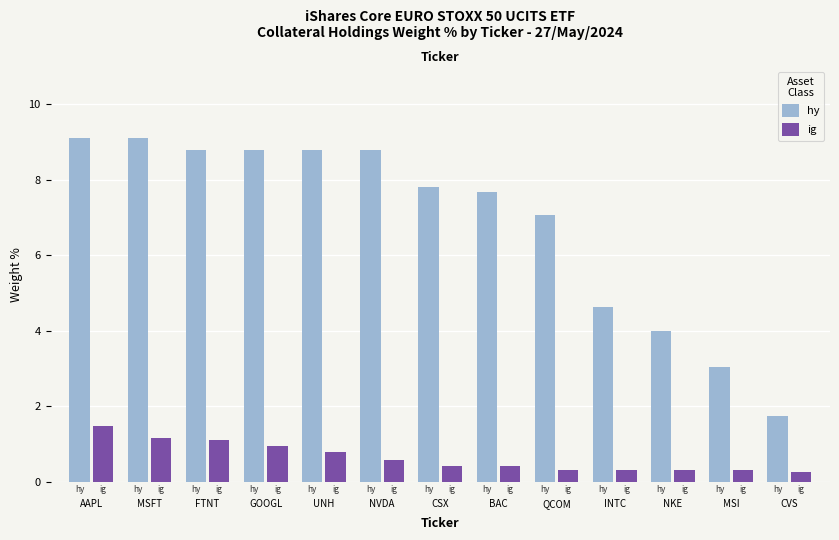

Count the number of categories in the chart.

13